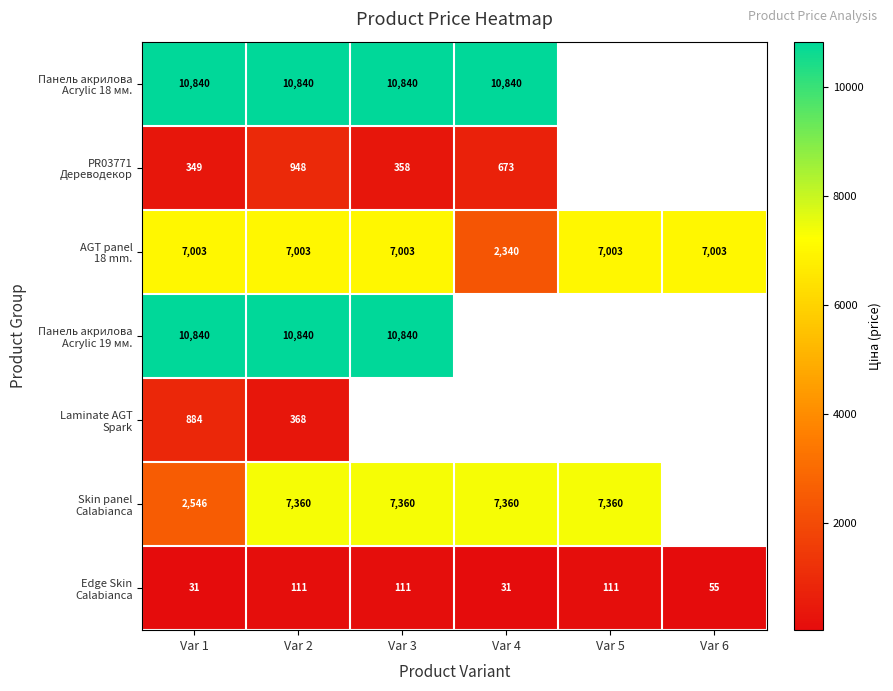

What is the total value across all series at Var 2?

37470.0